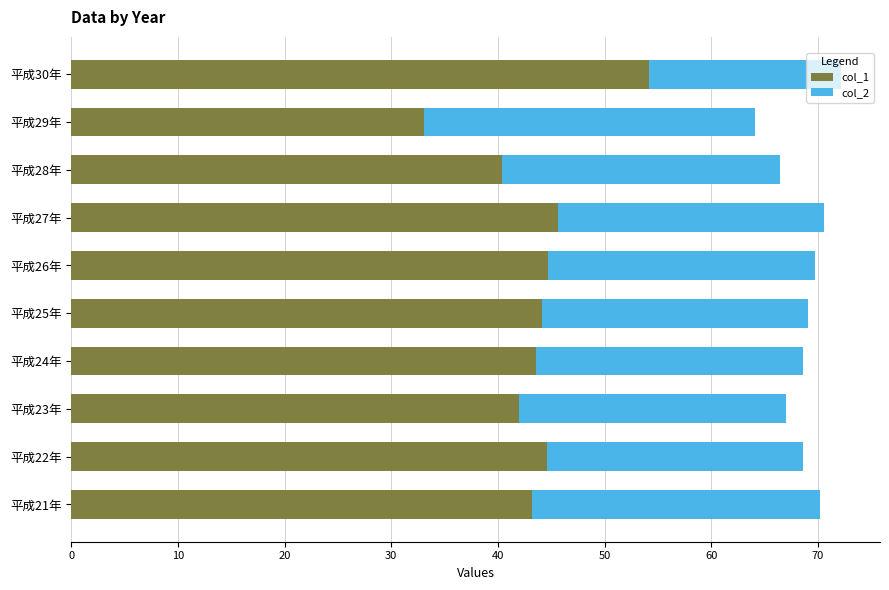

The value of col_1 at 平成22年 is 80.2. True or false?

False